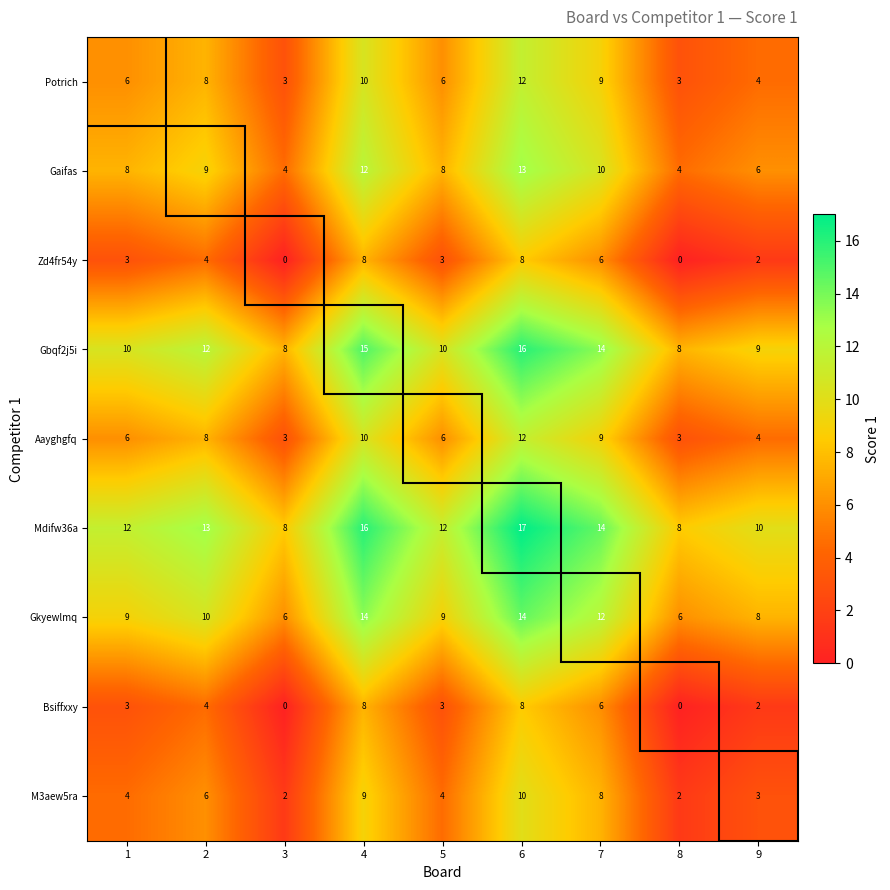

What is the total value across all series at 1?

61